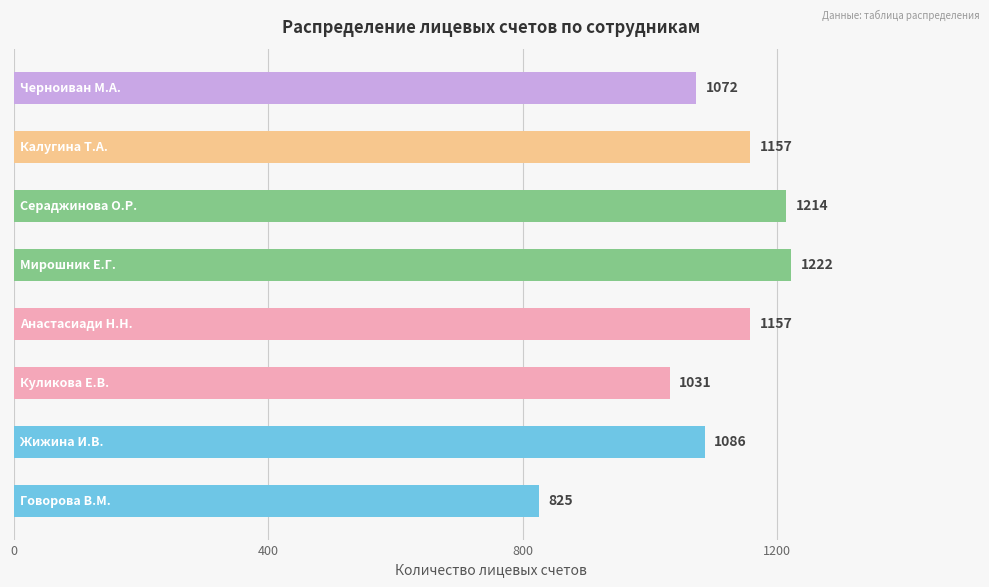

What is the sum of all values?

8764